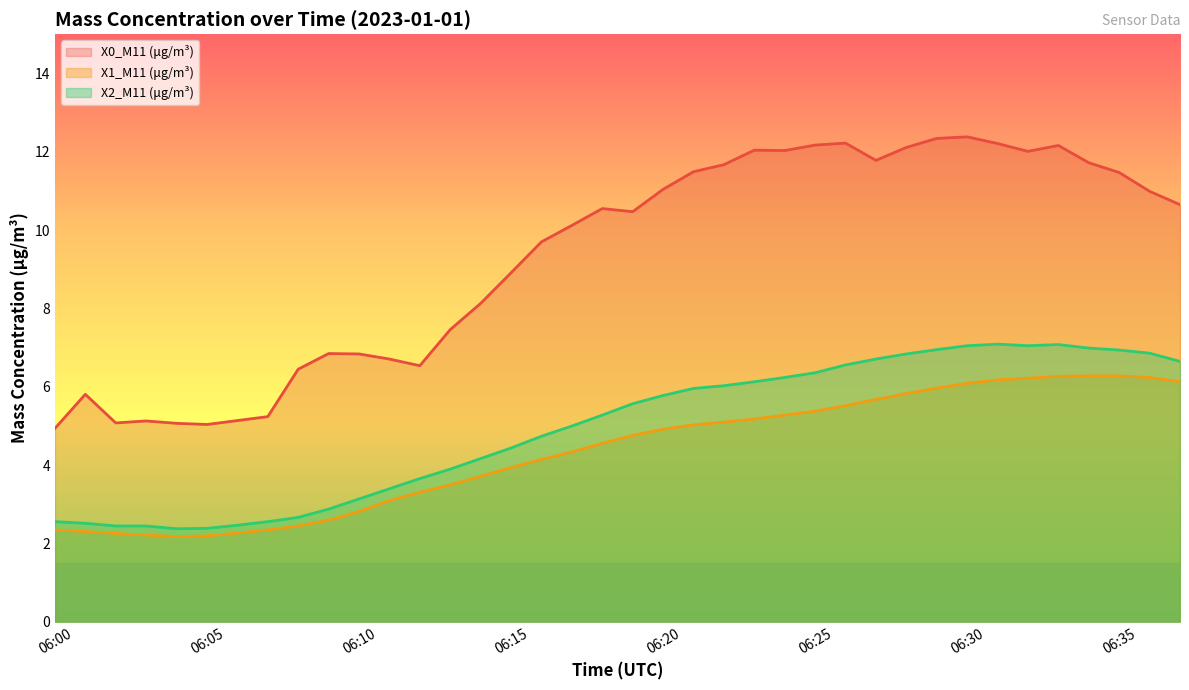

True or false: X2_M11 (μg/m³) and X0_M11 (μg/m³) intersect in this chart.

False